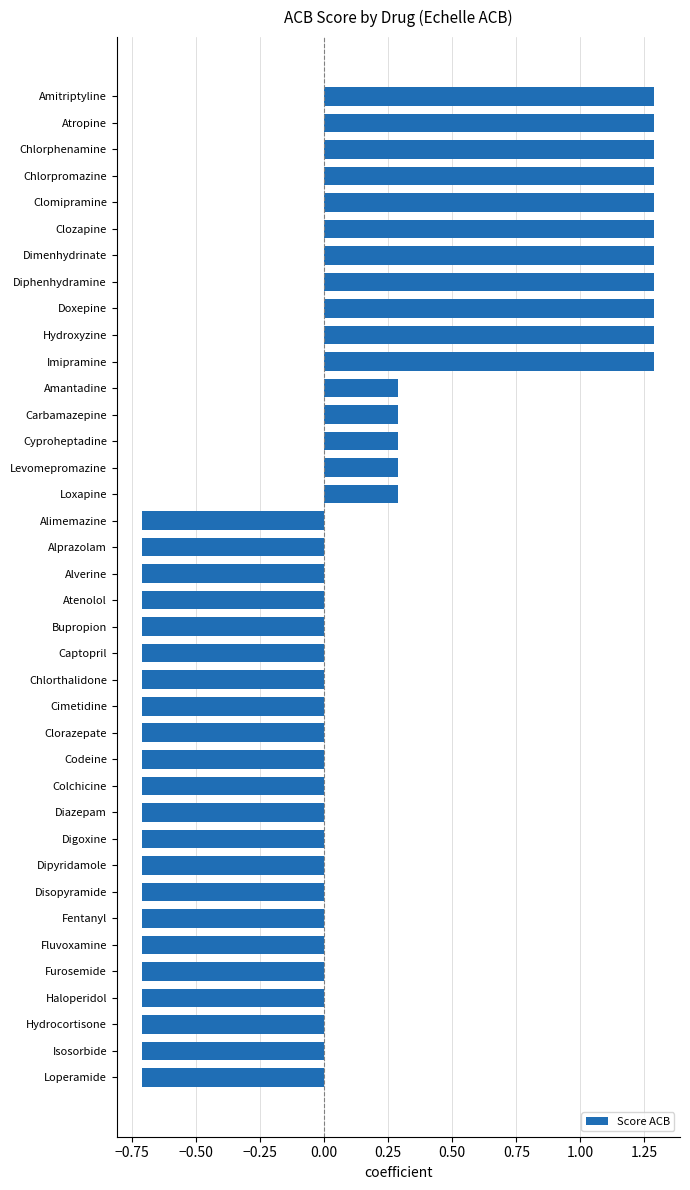

What is the label of the 17th bar from the bottom?

Captopril